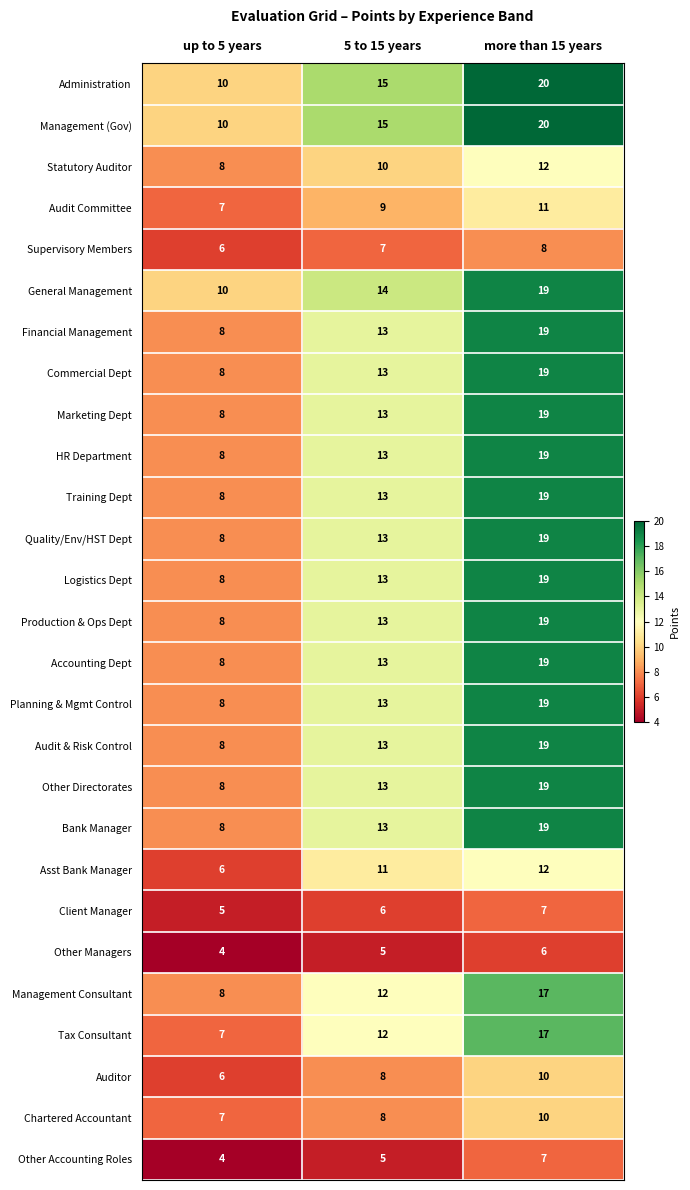

Count the Audit & Risk Control values in the range 8 to 19.

3